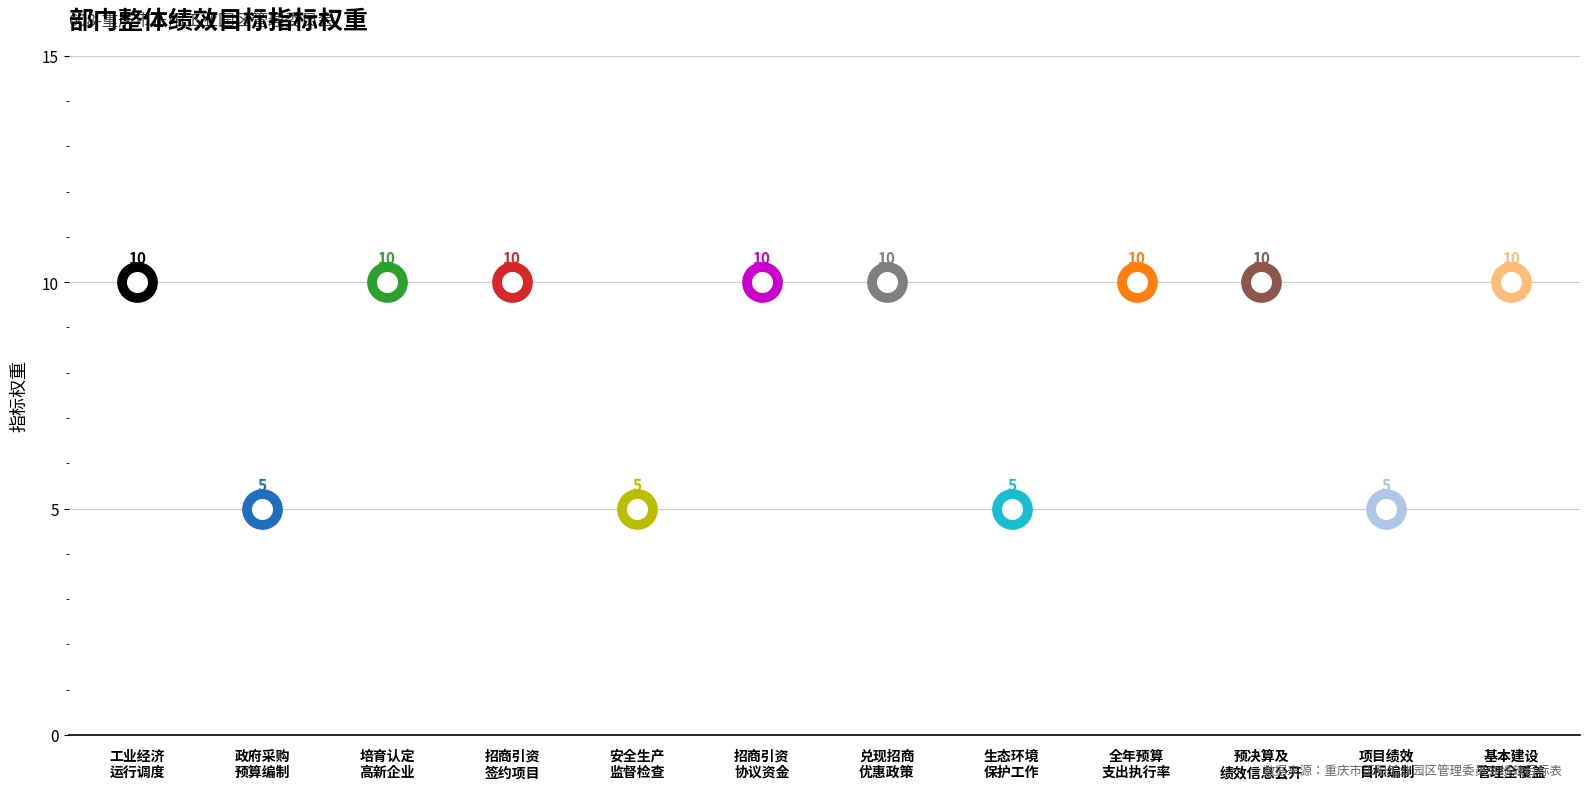

Between 安全生产监督指导和检查工作 and 工业经济运行调度、考核、要素服务, which is larger?

工业经济运行调度、考核、要素服务